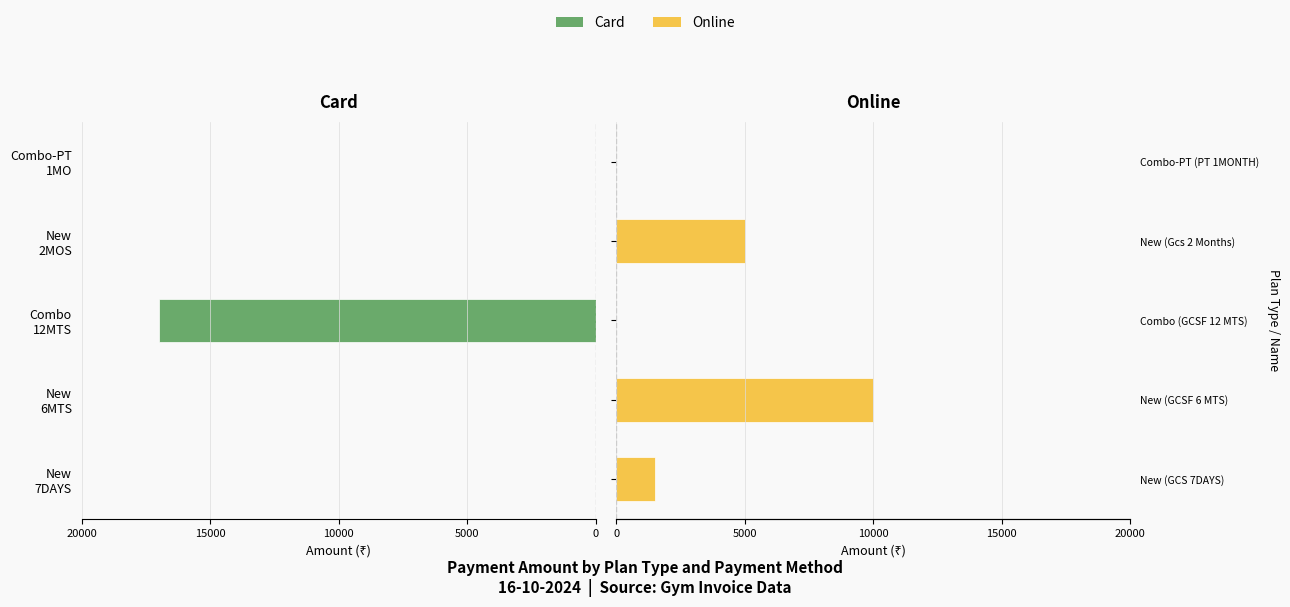

Does the chart contain any negative values?

Yes